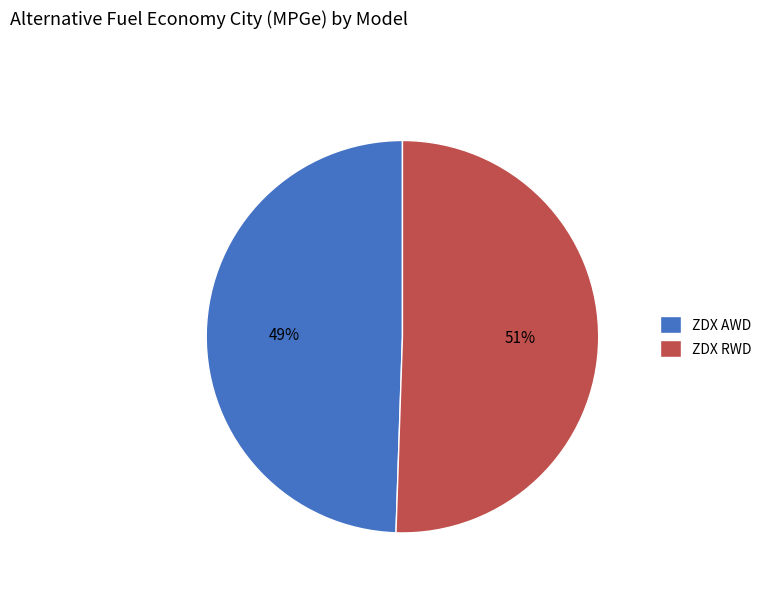

Is the sum of ZDX AWD and ZDX RWD greater than half?

Yes